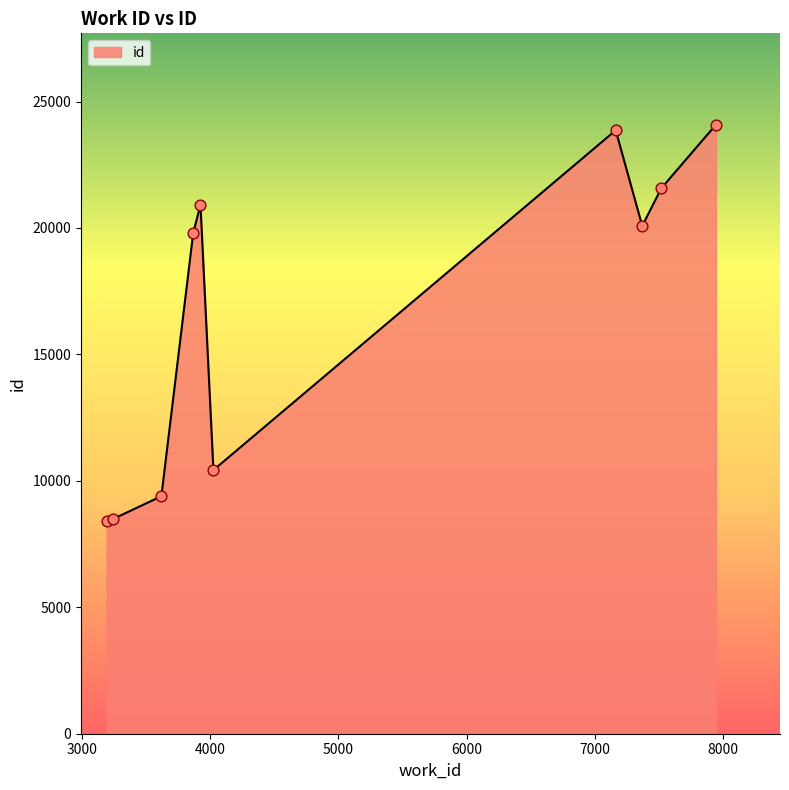

What is the greatest value displayed?

24084